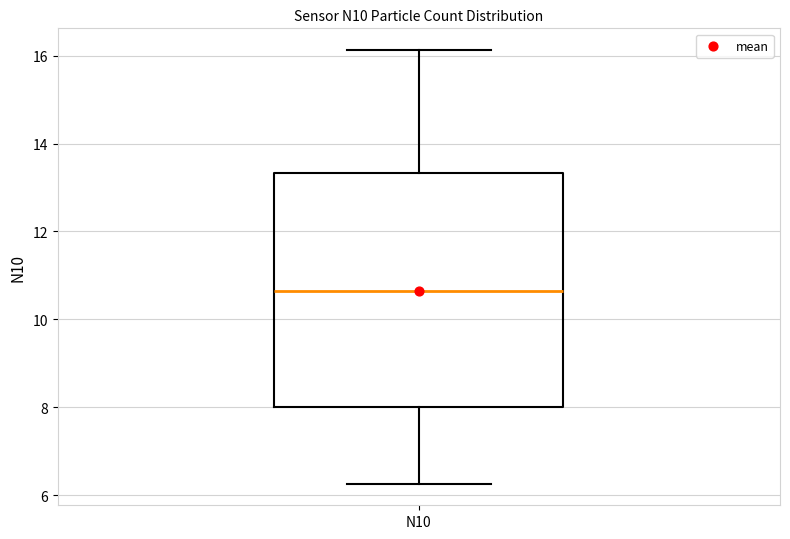

Where does the median line of the box for N10 sit on the y-axis? The values are not printed on the chart, so give them approximately, as read against the axis.

10.6